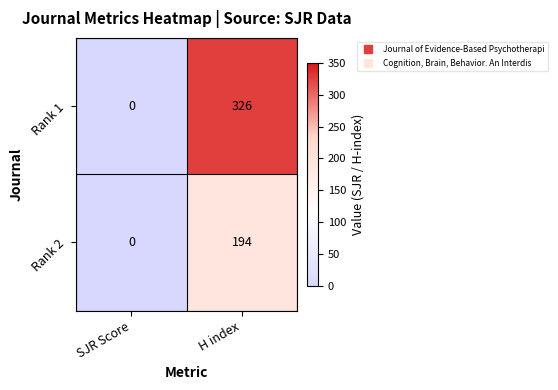

At which category is the sum across all series the highest?

H index